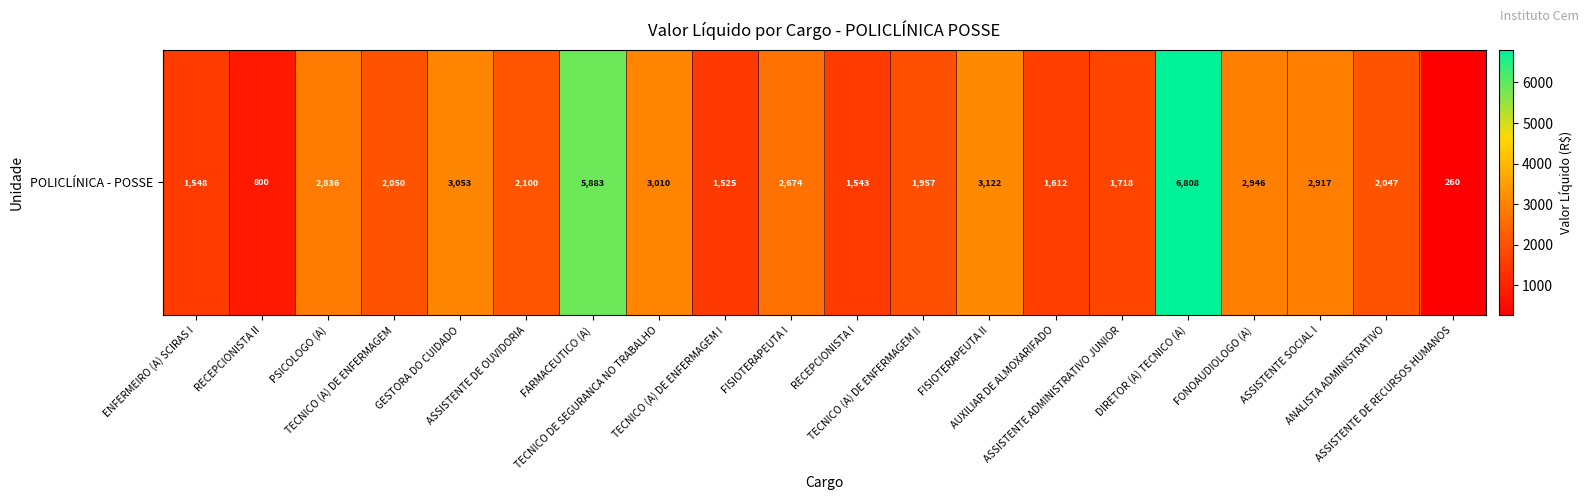

Is it true that the value at FONOAUDIOLOGO (A) is 2945.5?

True